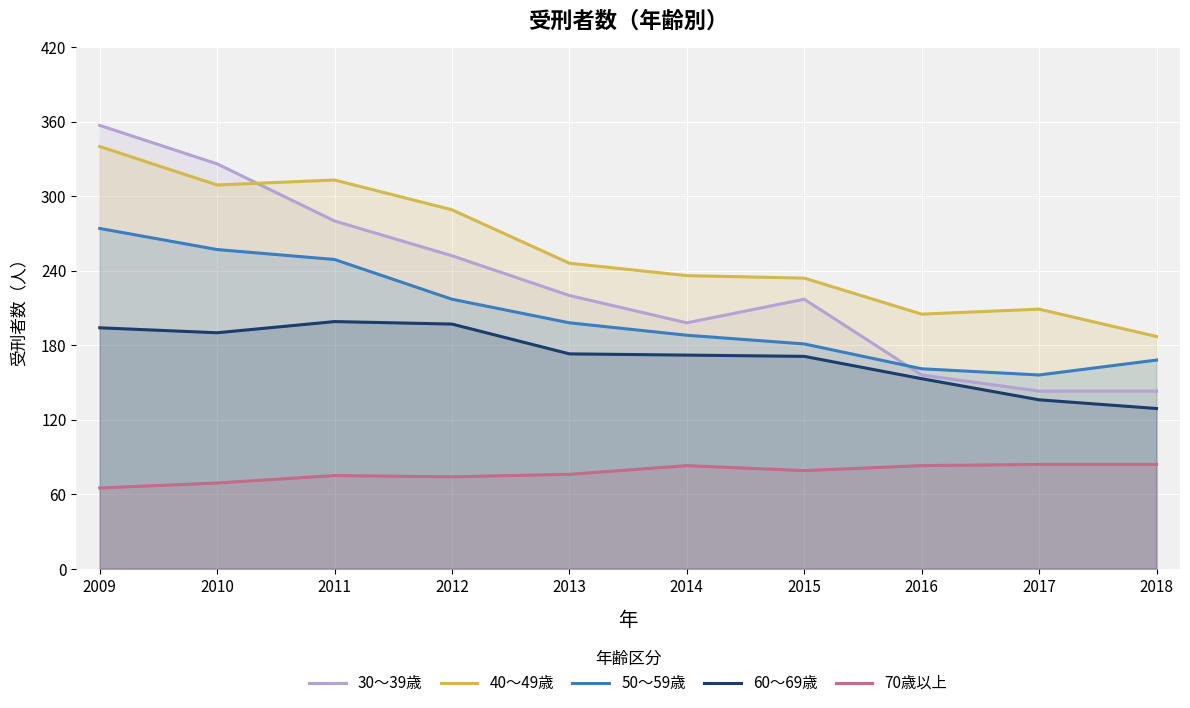

True or false: 40～49歳 has more than 2 interior local peaks.

False